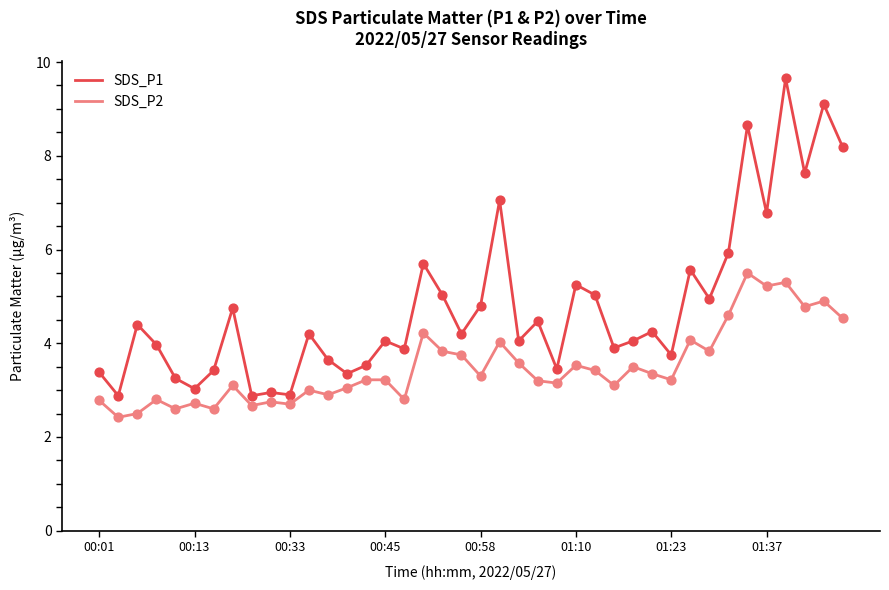

Which series has the largest total across all categories?

SDS_P1